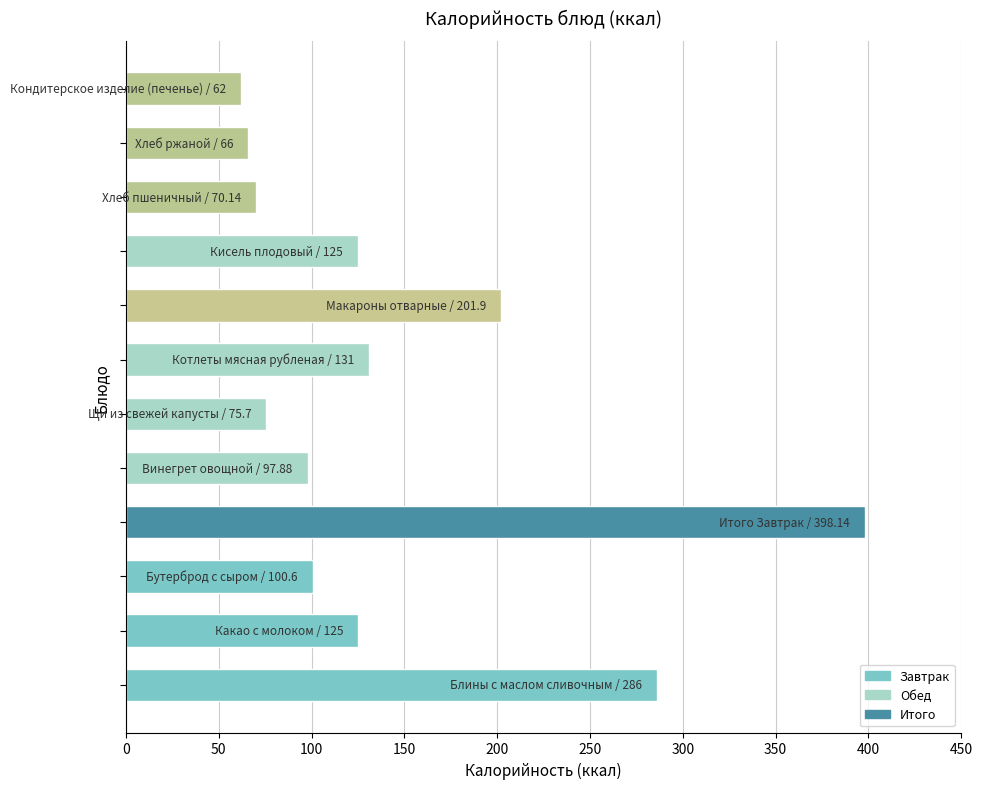

Count the number of categories in the chart.

12